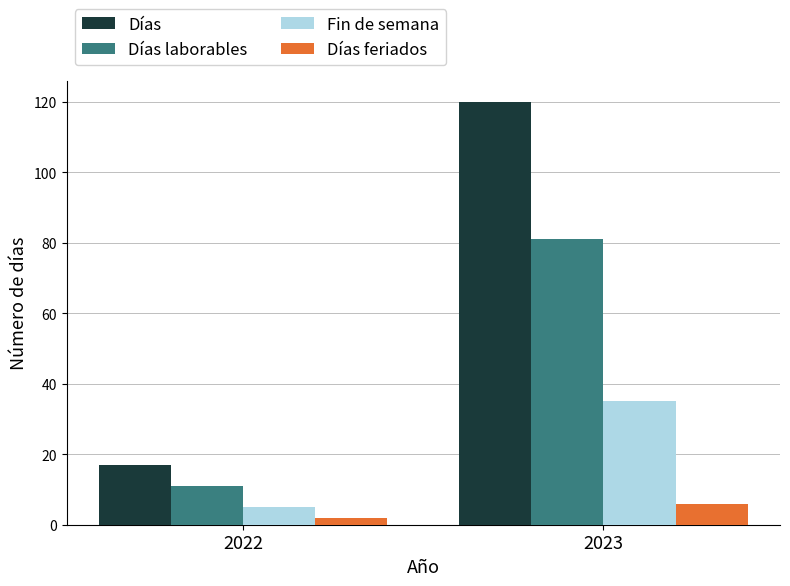

Which series changed the most between 2022 and 2023?

Días